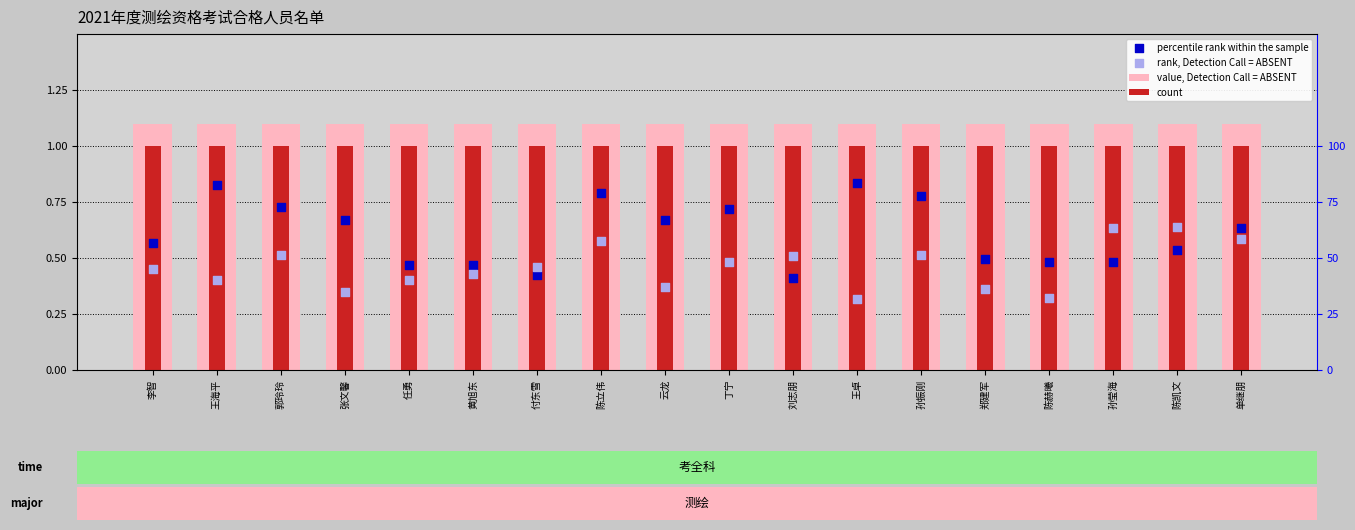

Which series has the largest total across all categories?

value, Detection Call = ABSENT